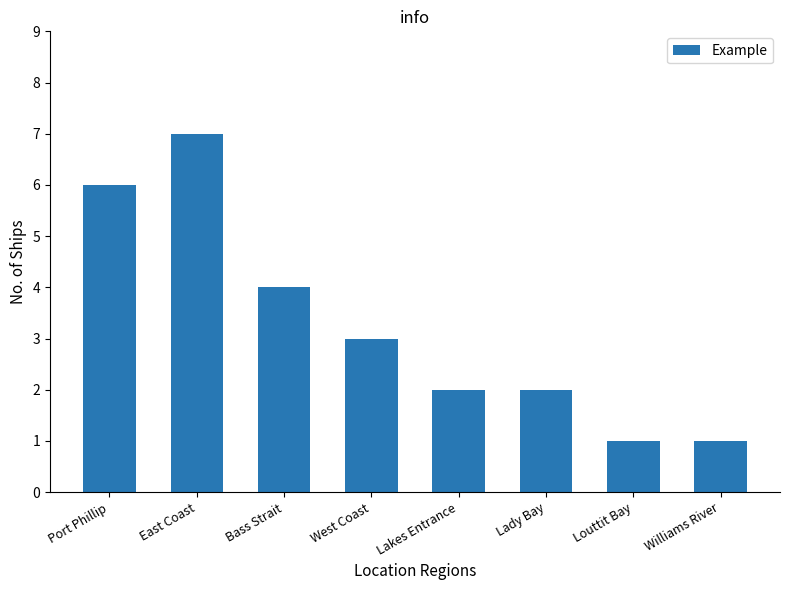

What is the minimum value shown in the chart?

1